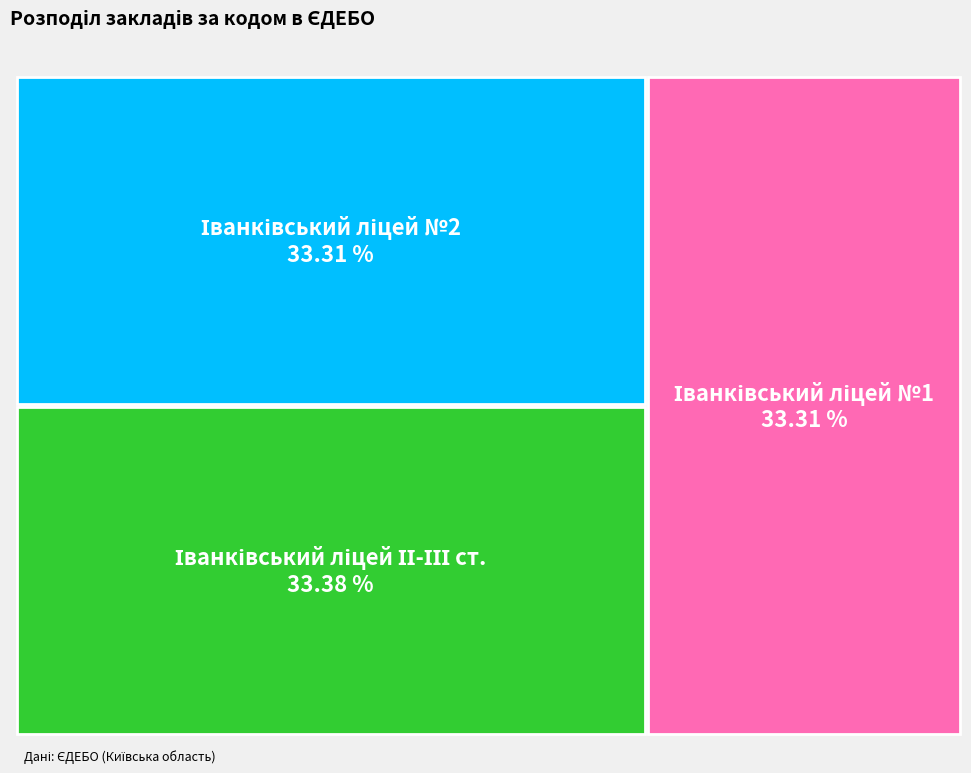

To the nearest percent, what is the average slice percentage?

33%